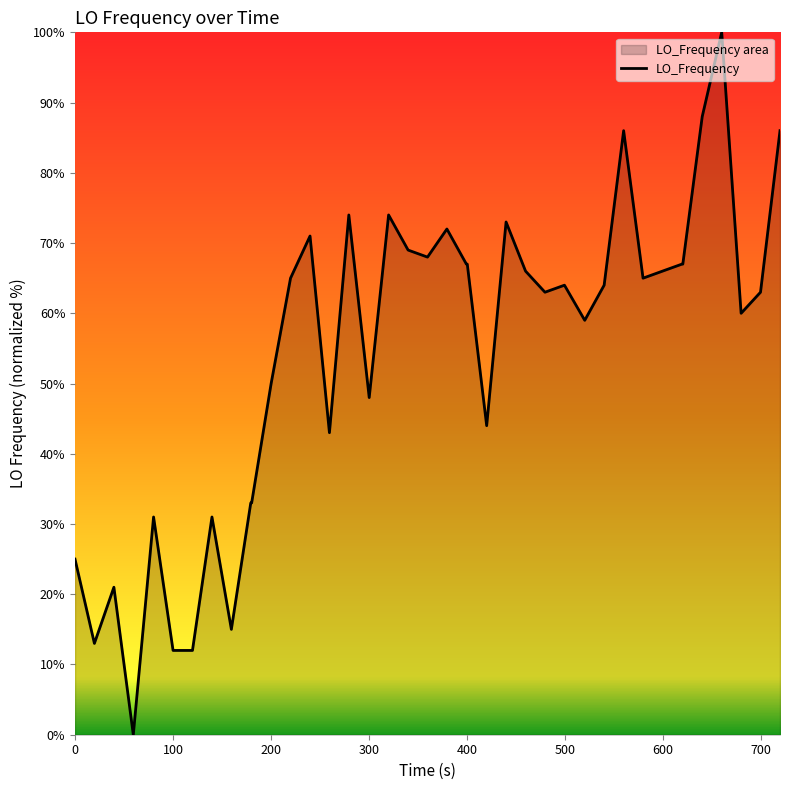

True or false: there are more than 0 points higher than both neighbors.

True